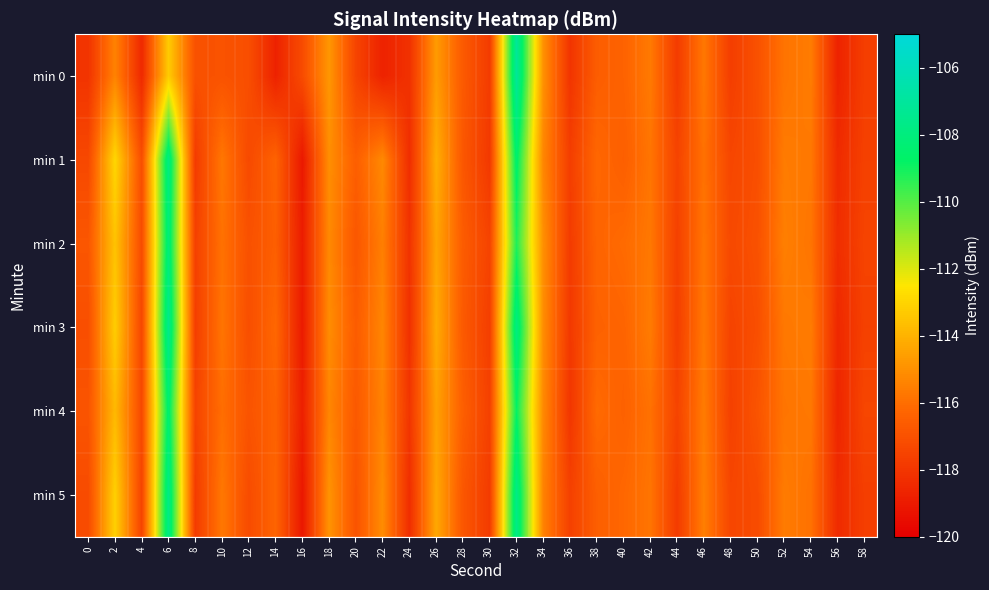

At 58, list the series in order from largest to smallest.

min 4, min 2, min 1, min 3, min 5, min 0